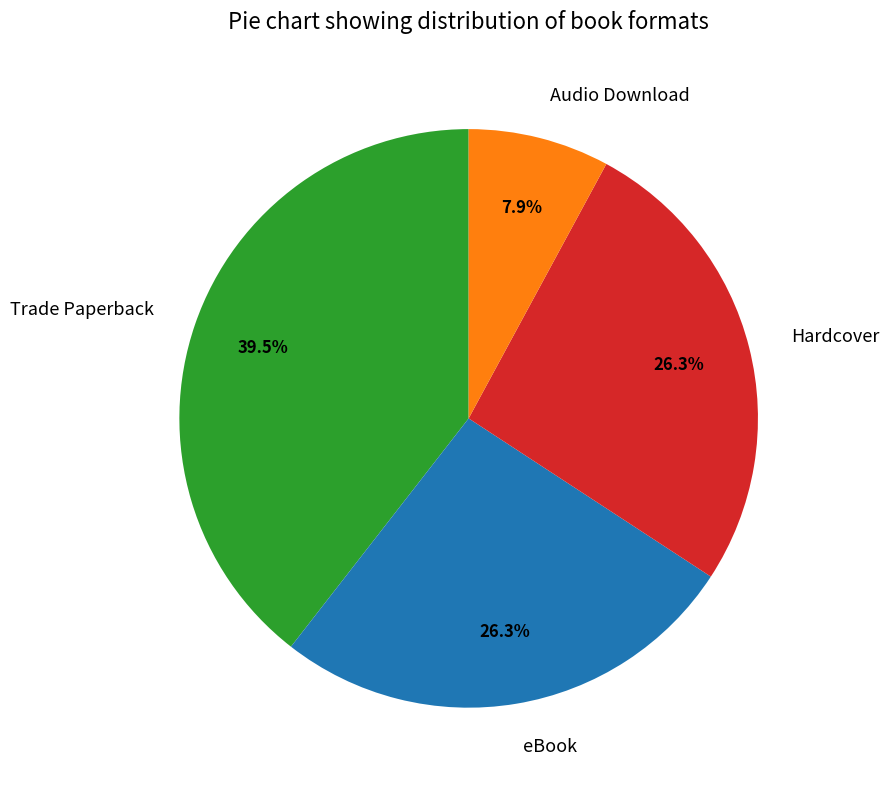

What percentage is NOT represented by Hardcover?

73.7%